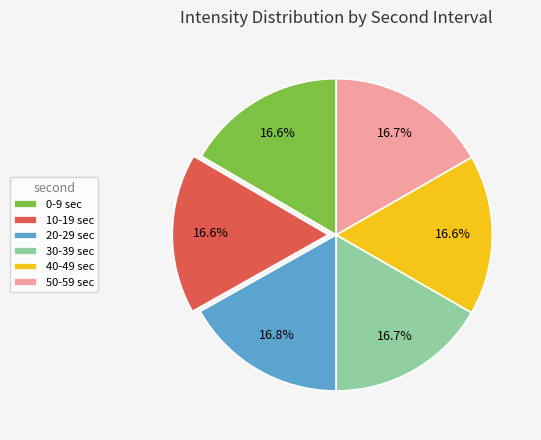

To the nearest percent, what percentage of the pie is 50?

17%